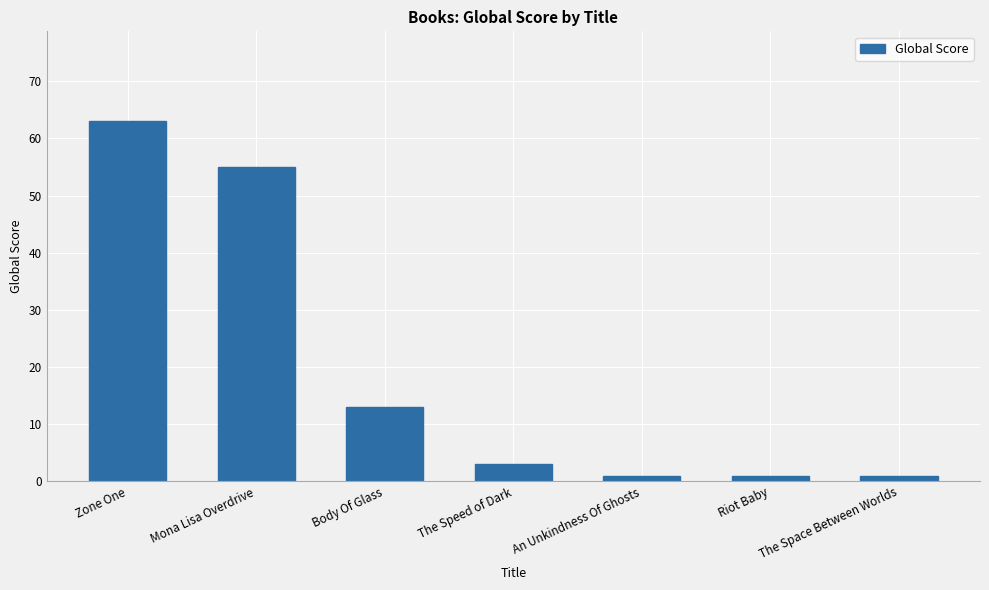

What is the approximate value at Mona Lisa Overdrive, to the nearest 10?

60